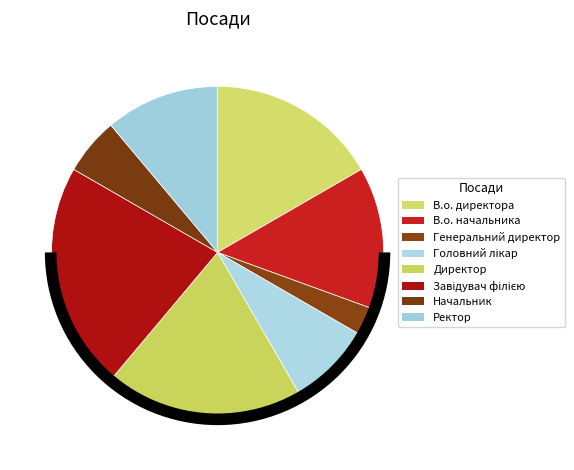

Does Ректор represent more than half of the total?

No